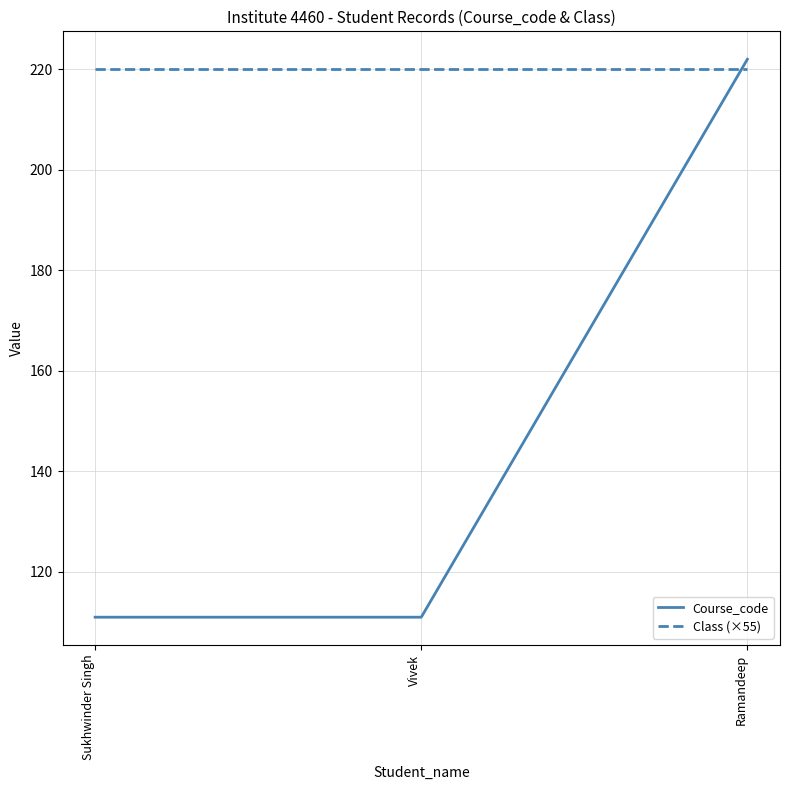

What is the total value across all series at Vivek?

331